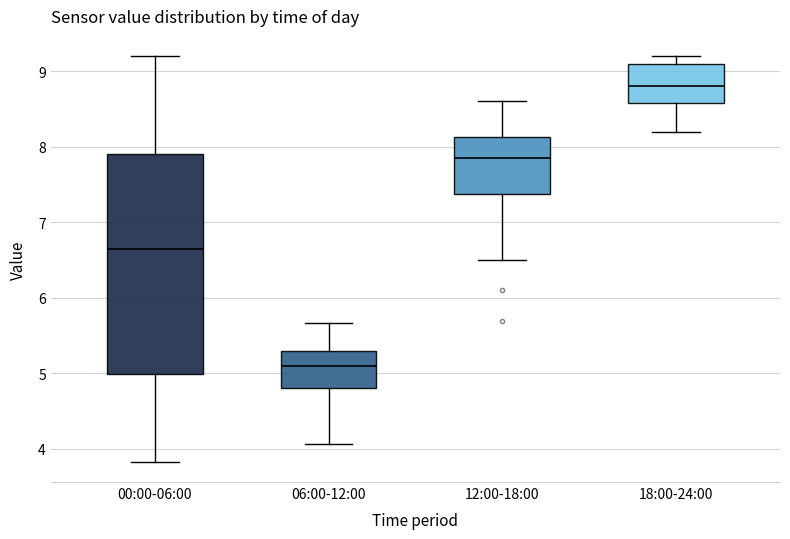

Reading left to right, transcribe this box plot: for each box, give where its median line is, the range the box spans, and where its two whiskers end, as read against the y-axis. The values are not printed on the chart, so give them approximately, as read against the axis.

00:00-06:00: median 6.7, box 5.0 to 7.9, whiskers 3.8 to 9.2
06:00-12:00: median 5.1, box 4.8 to 5.3, whiskers 4.1 to 5.7
12:00-18:00: median 7.9, box 7.4 to 8.1, whiskers 6.5 to 8.6
18:00-24:00: median 8.8, box 8.6 to 9.1, whiskers 8.2 to 9.2